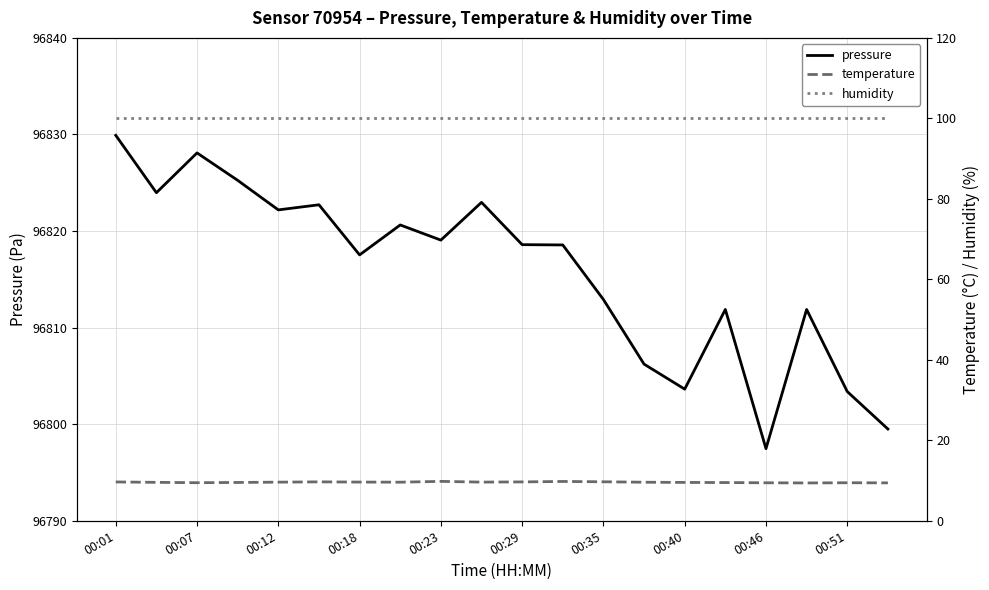

What is the maximum value for temperature?

9.8